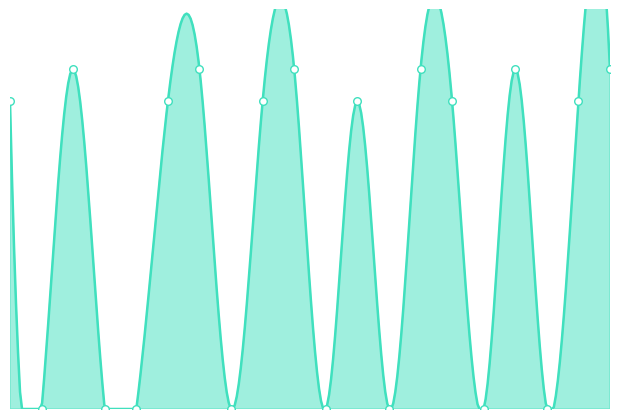

Between 14 and 4, which is larger?

14